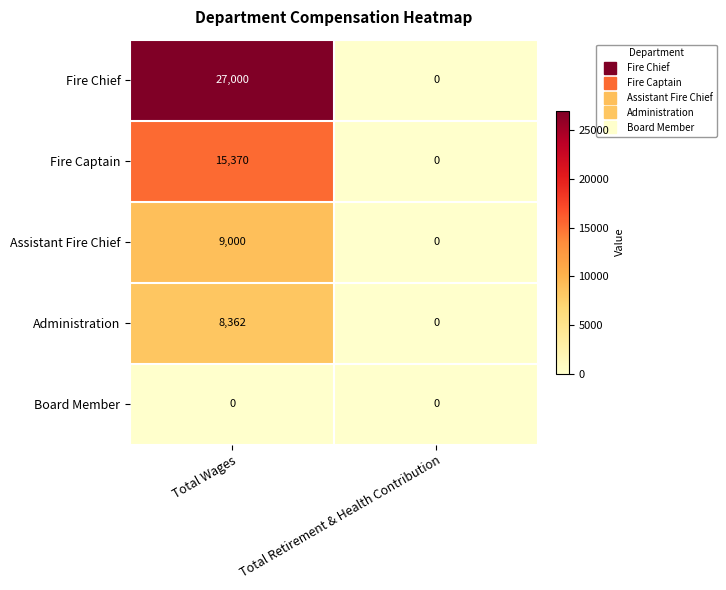

At how many categories does at least one series exceed 10688?

1